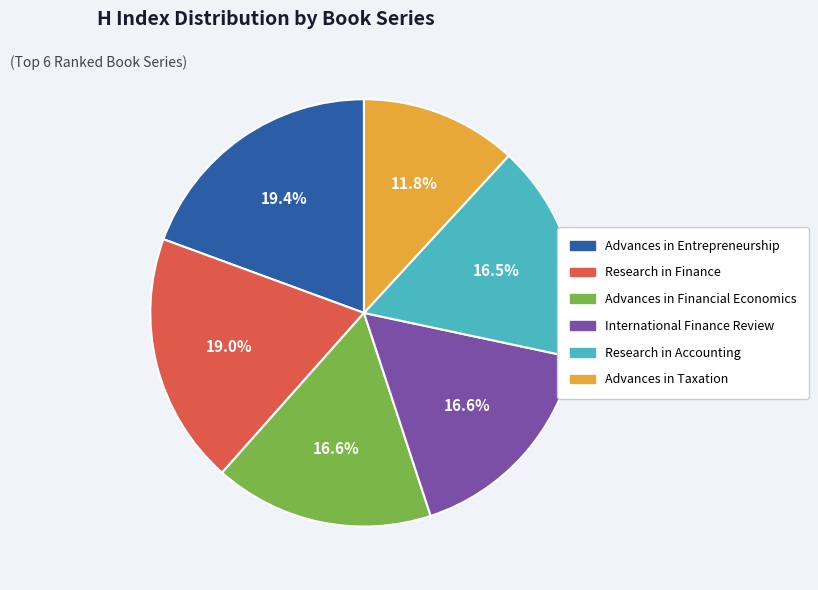

Is there any slice that represents more than half of the pie?

No